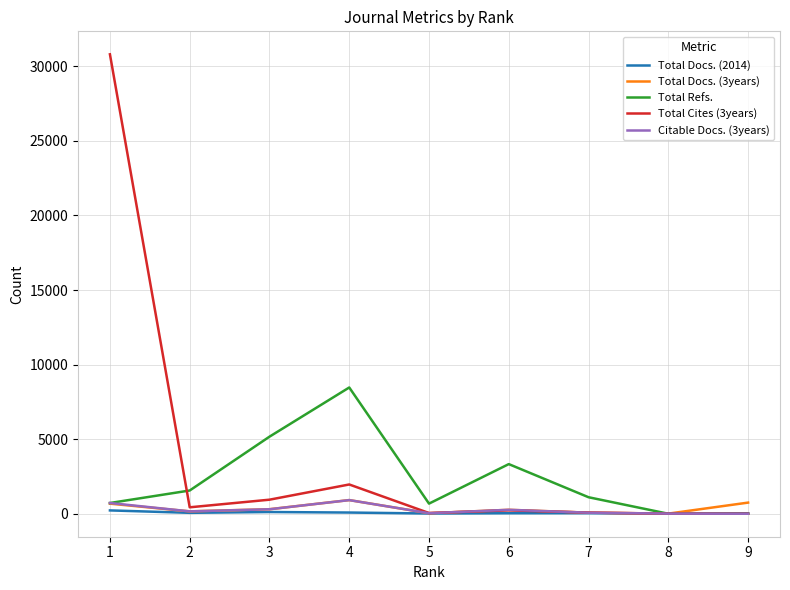

What is the greatest value displayed?

30809